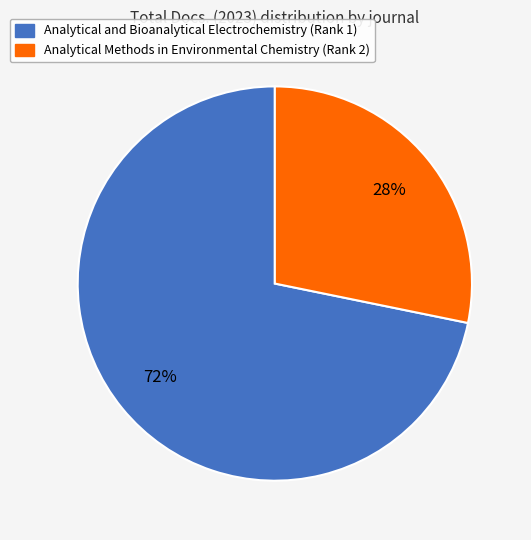

To the nearest percent, what is the difference between the largest and smallest slice percentages?

44%